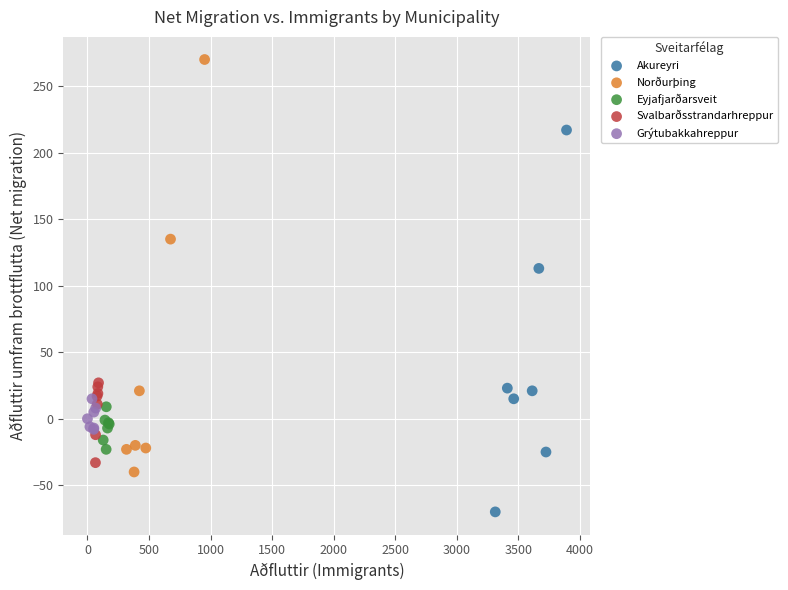

Which series has the largest Y range (max minus min)?

Norðurþing